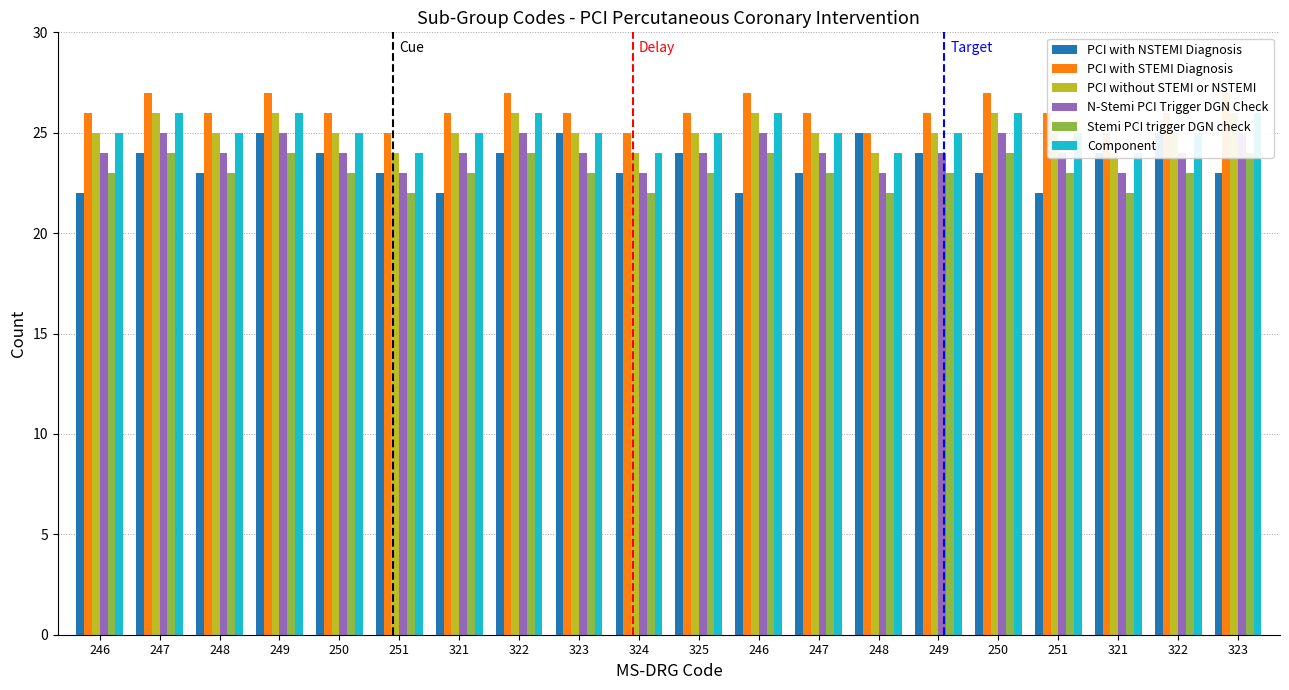

At which category is the sum across all series the highest?

249